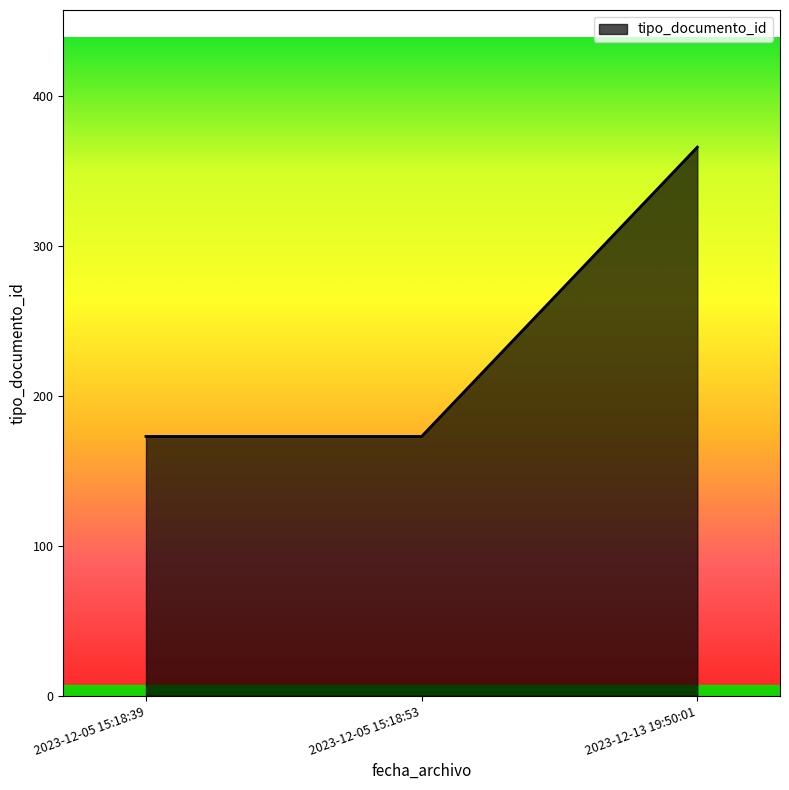

The chart shows a value of 173 at 2023-12-05 15:18:53. True or false?

True